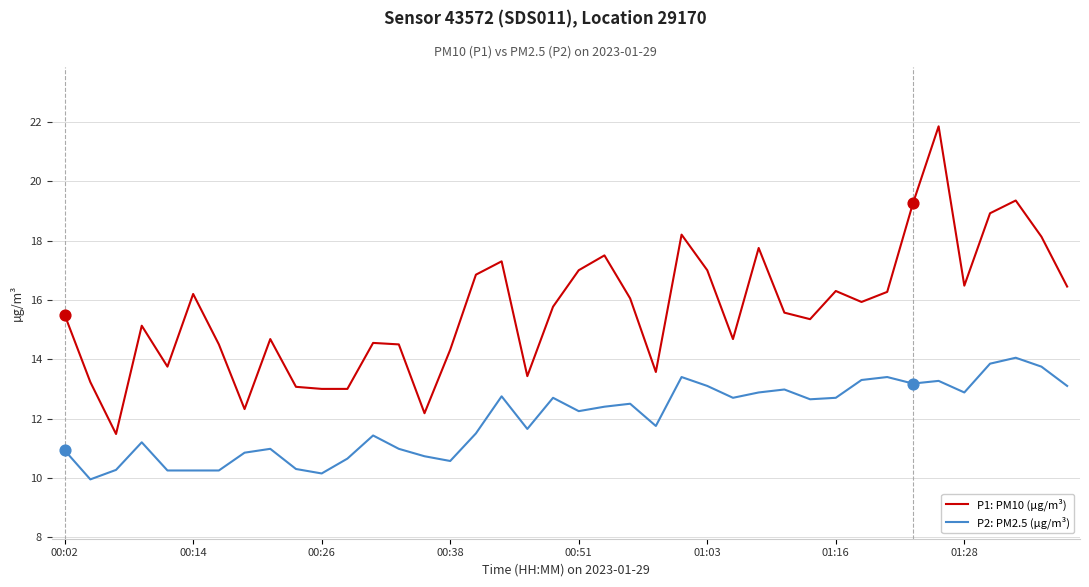

Which series has the largest range (max minus min)?

P1: PM10 (µg/m³)